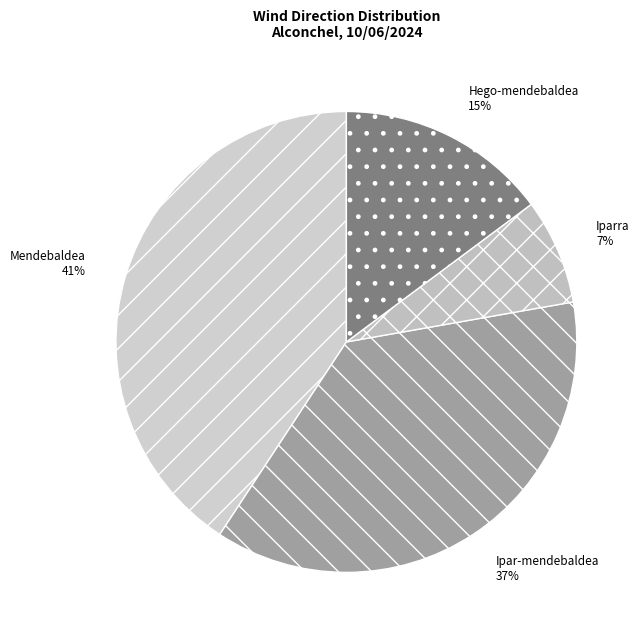

Is the sum of Mendebaldea and Hego-mendebaldea greater than half?

Yes